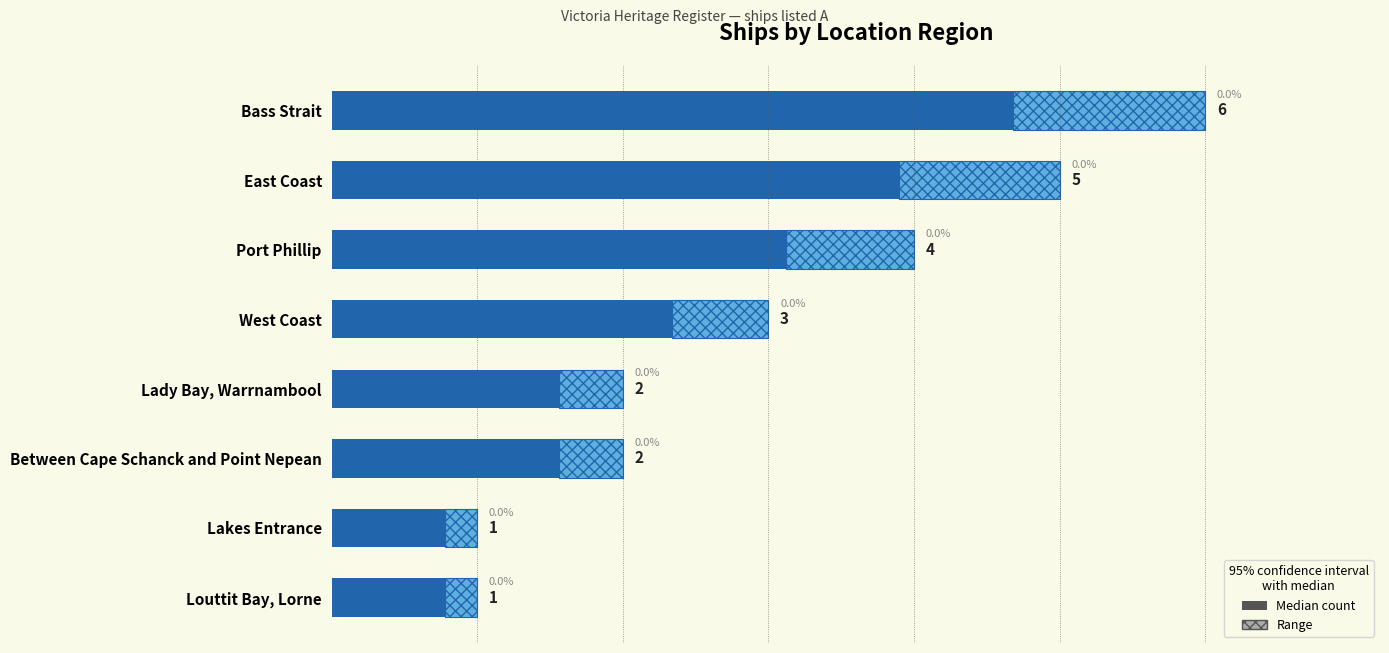

What is the value of the 3rd bar from the left?

3.1